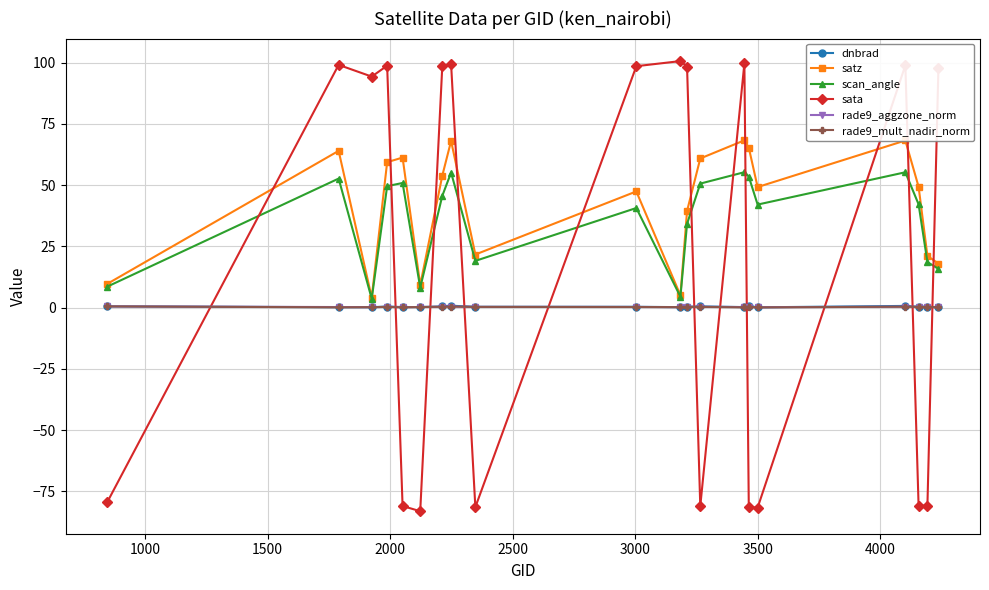

In satz, how many points are higher than both neighbors (excluding endpoints)?

6